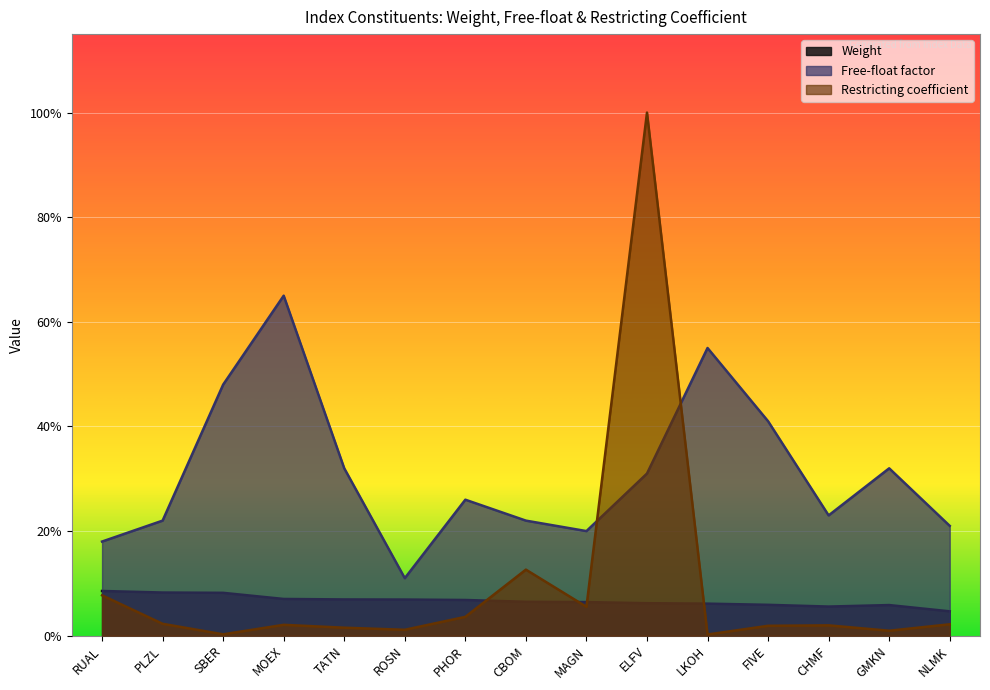

What is the average value of the Free-float factor series?

0.3